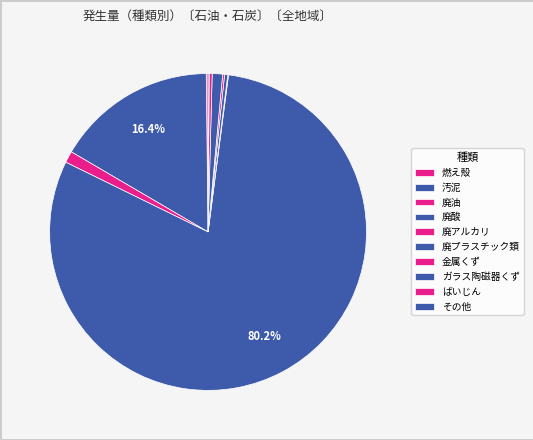

What is the smallest slice in the pie chart?

廃アルカリ